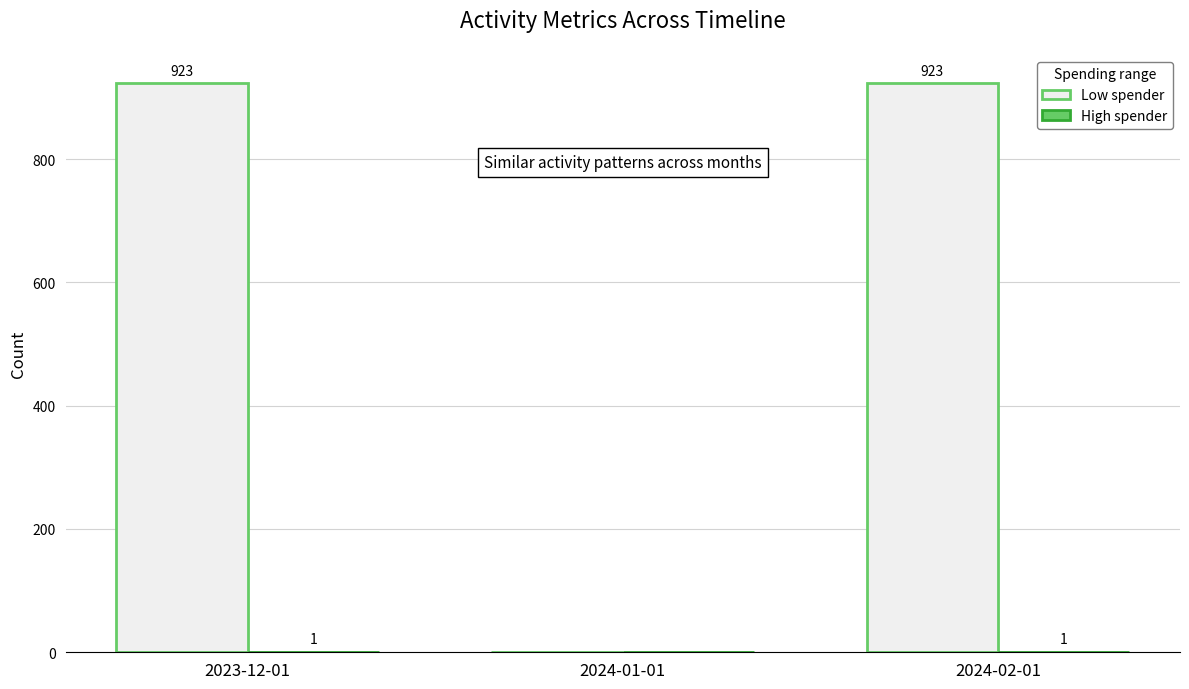

How many series are shown in this chart?

2